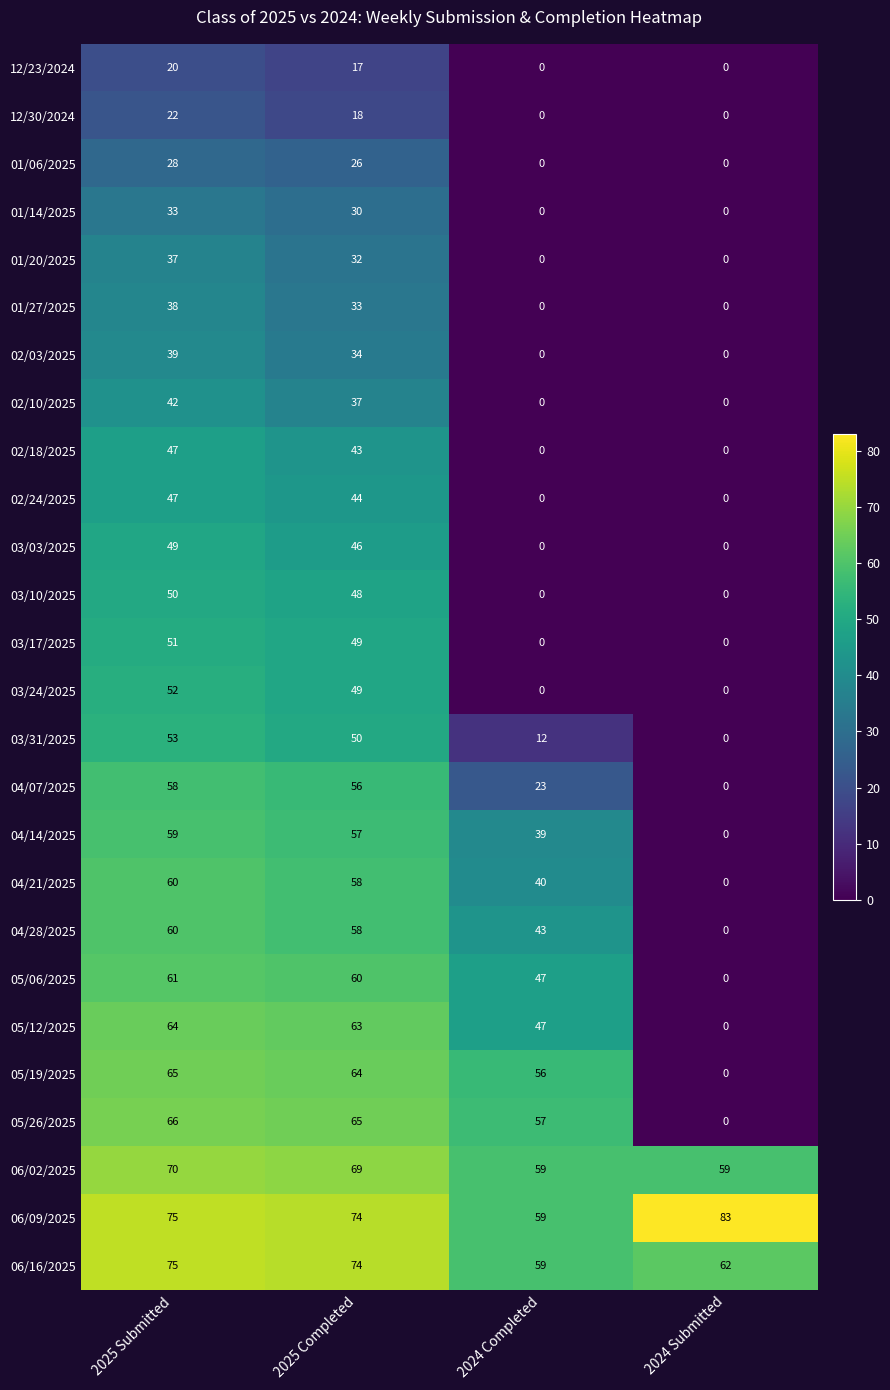

How many values in the 06/16/2025 series are below 74?

2